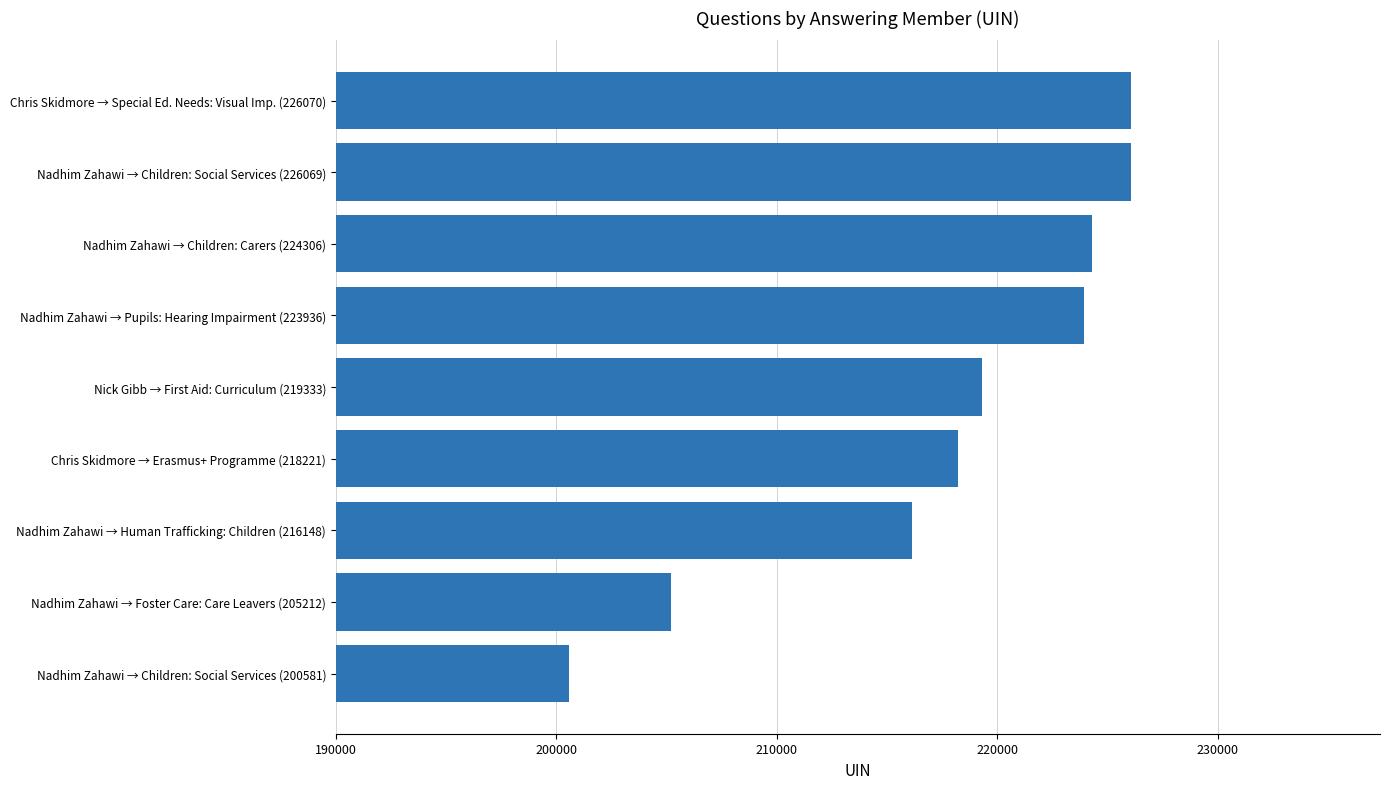

Where is the data nearest to the value 213325?

Nadhim Zahawi → Human Trafficking: Children (216148)